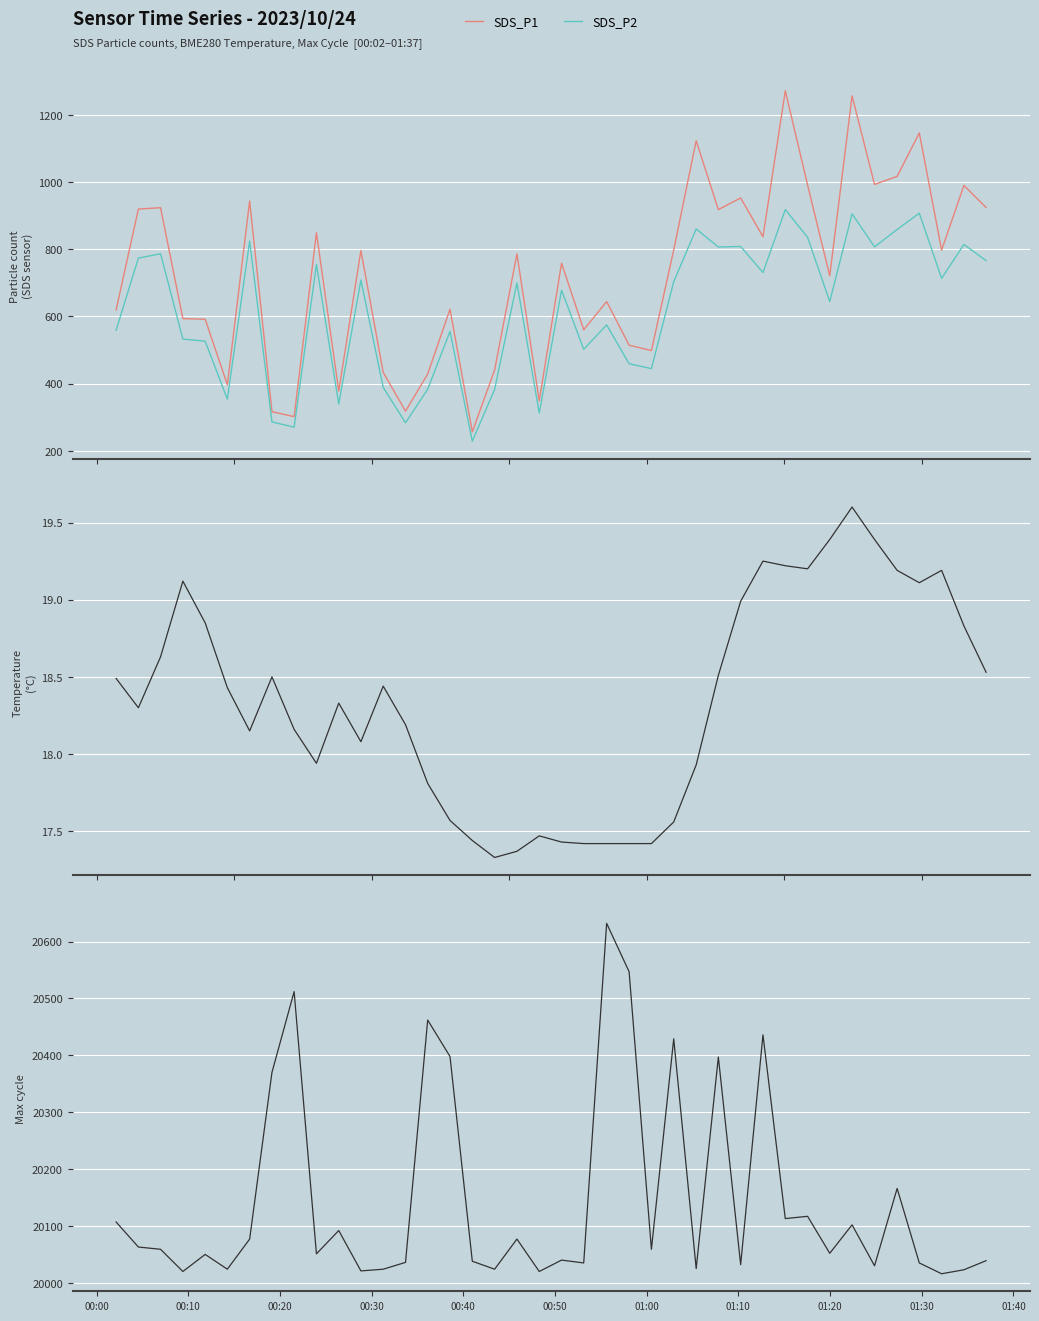

What is the highest value of the SDS_P2 series?

918.4